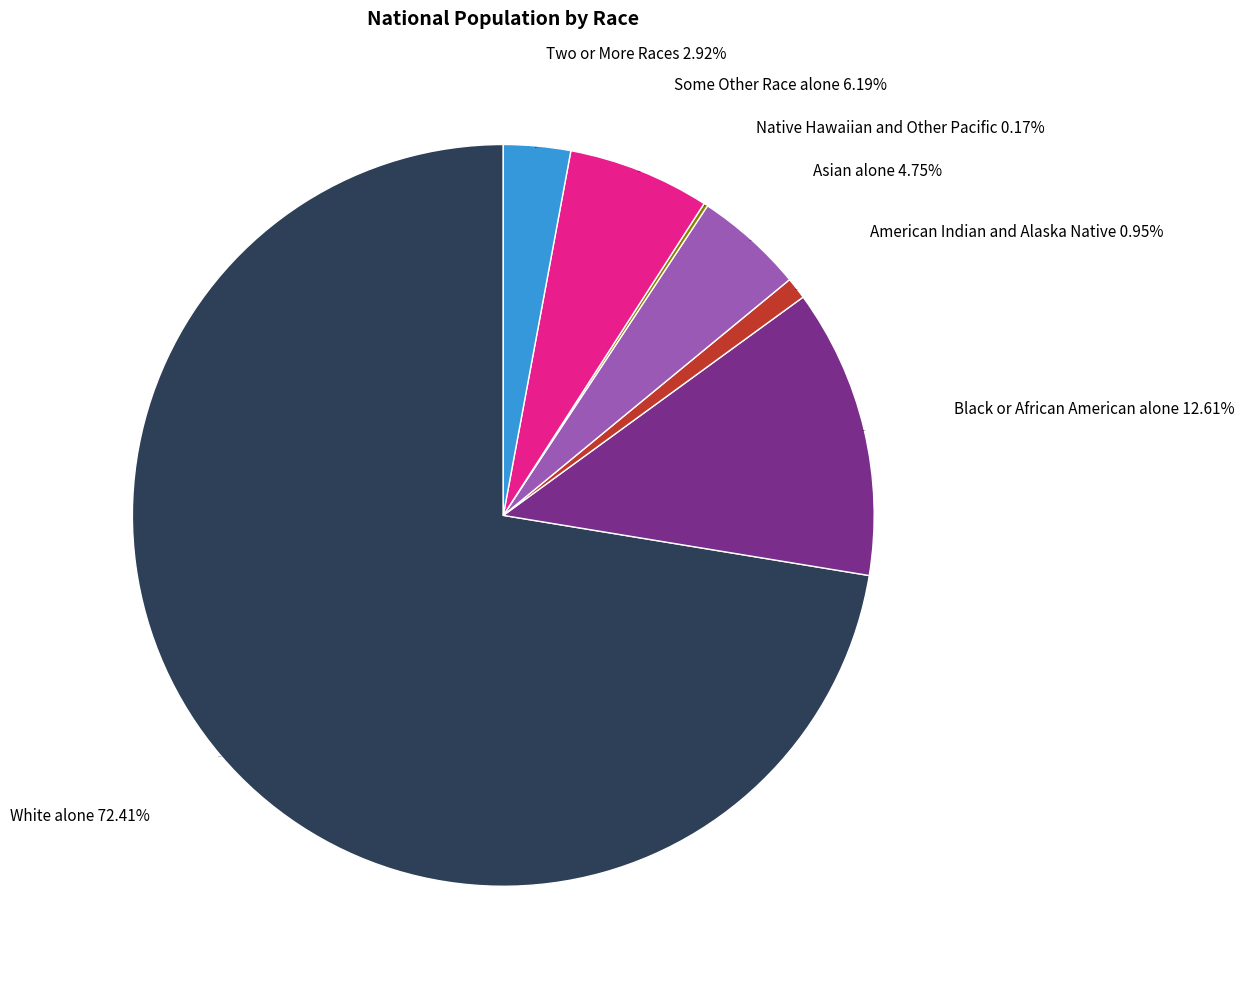

What percentage is the White alone slice, to the nearest percent?

72%